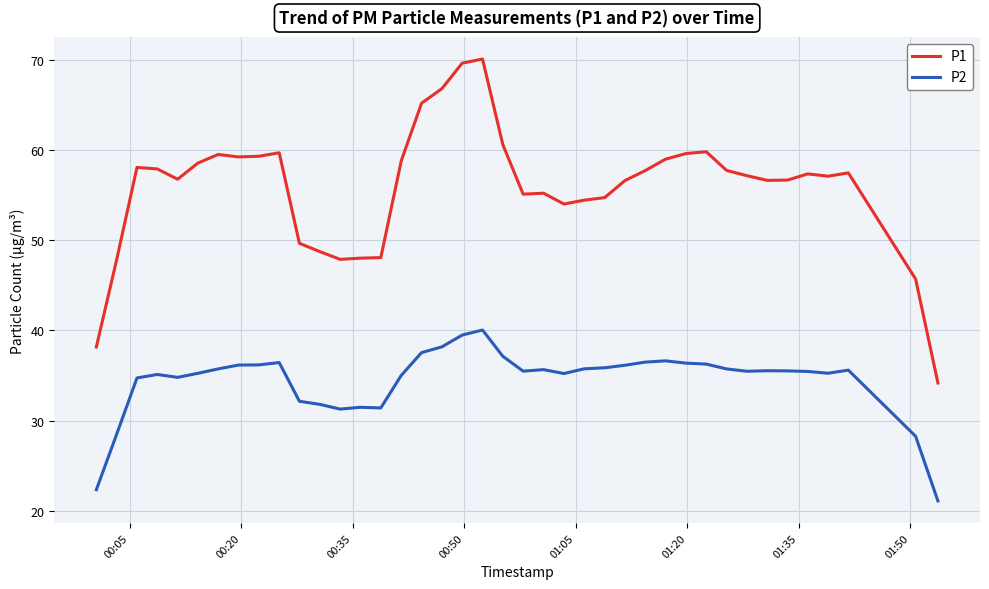

Rank the series by their average value, from lowest to highest.

P2, P1